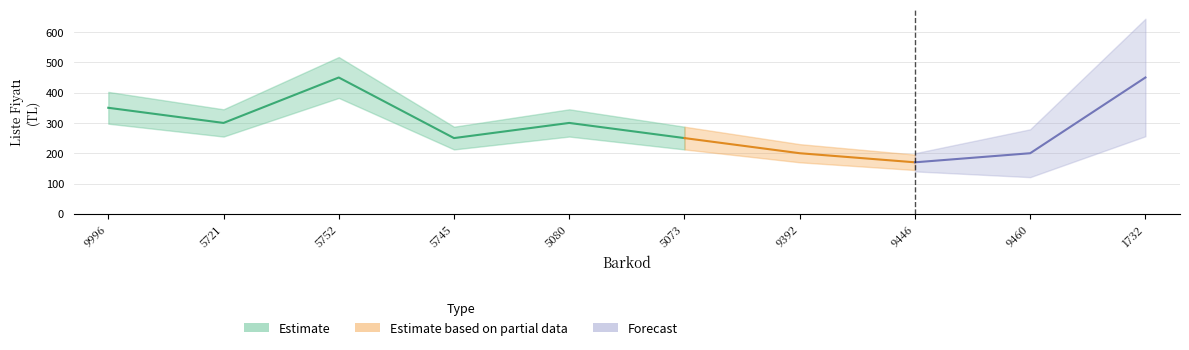

How many lines are shown in the chart?

1